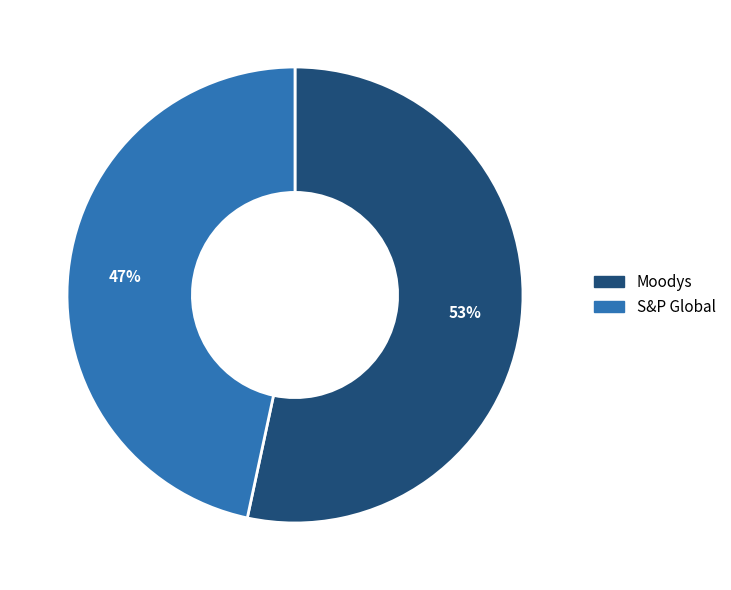

Is it true that Moodys is 66% of the pie?

False